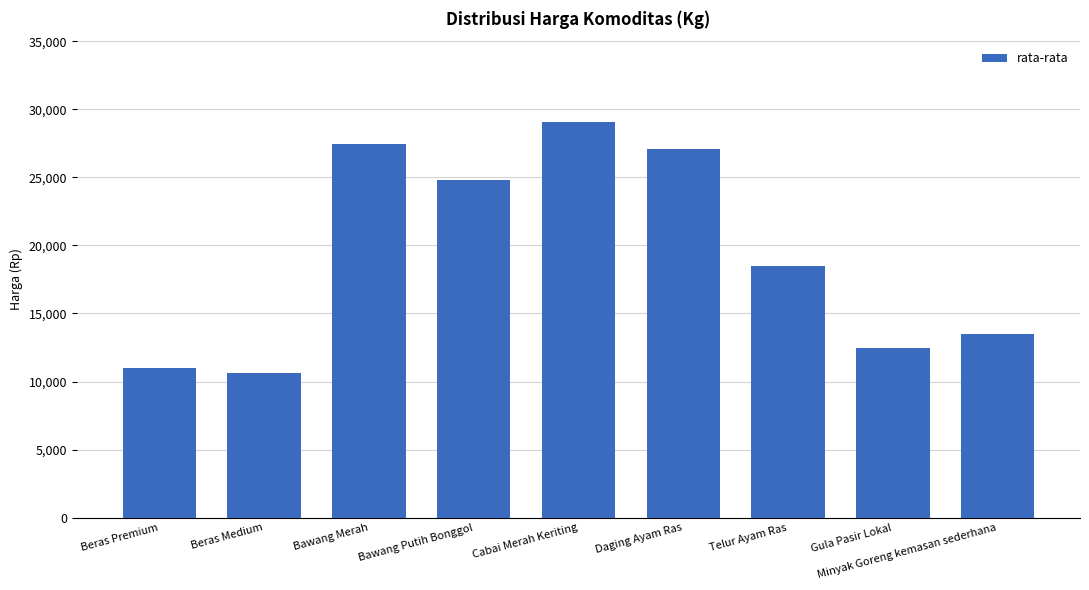

How many distinct data groups are displayed?

1